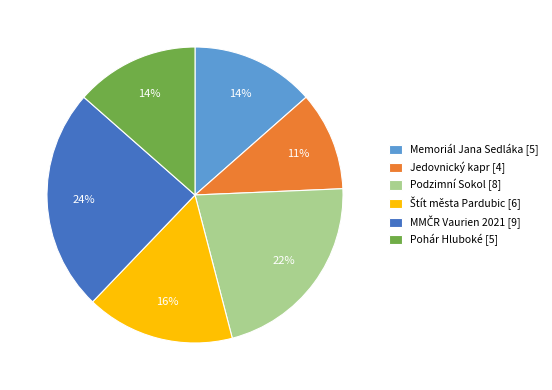

Combined, do Jedovnický kapr [4] and Pohár Hluboké [5] account for over 50%?

No